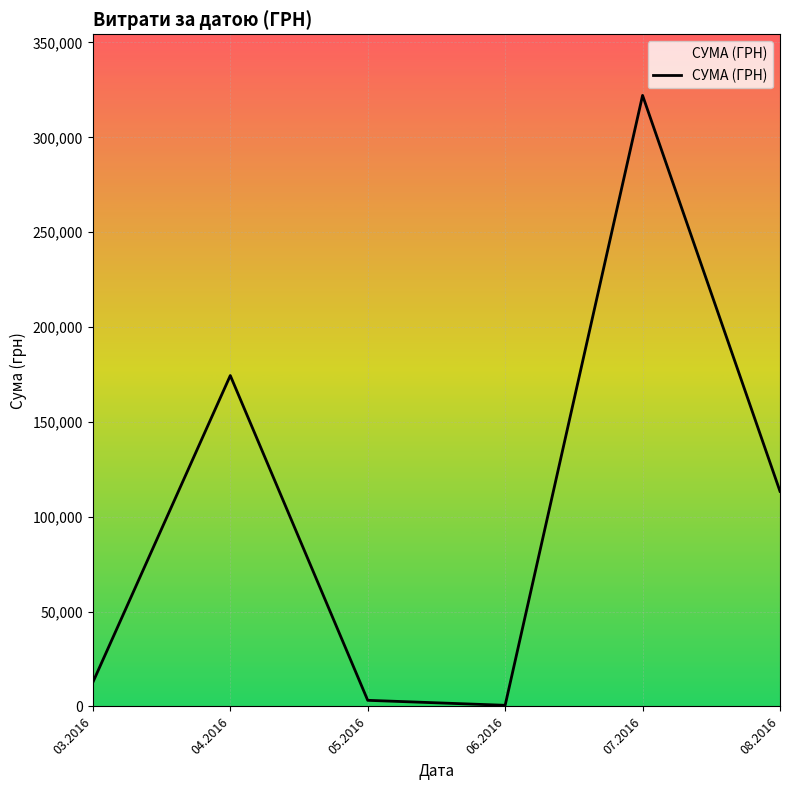

How many interior local valleys (lower than both neighbors) does the data have?

1